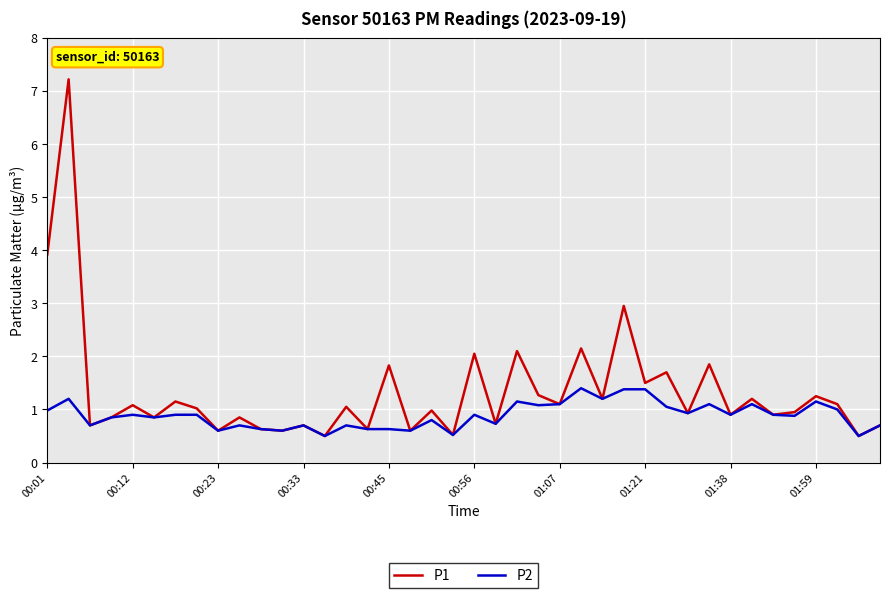

Rank the series by their maximum value, from highest to lowest.

P1, P2